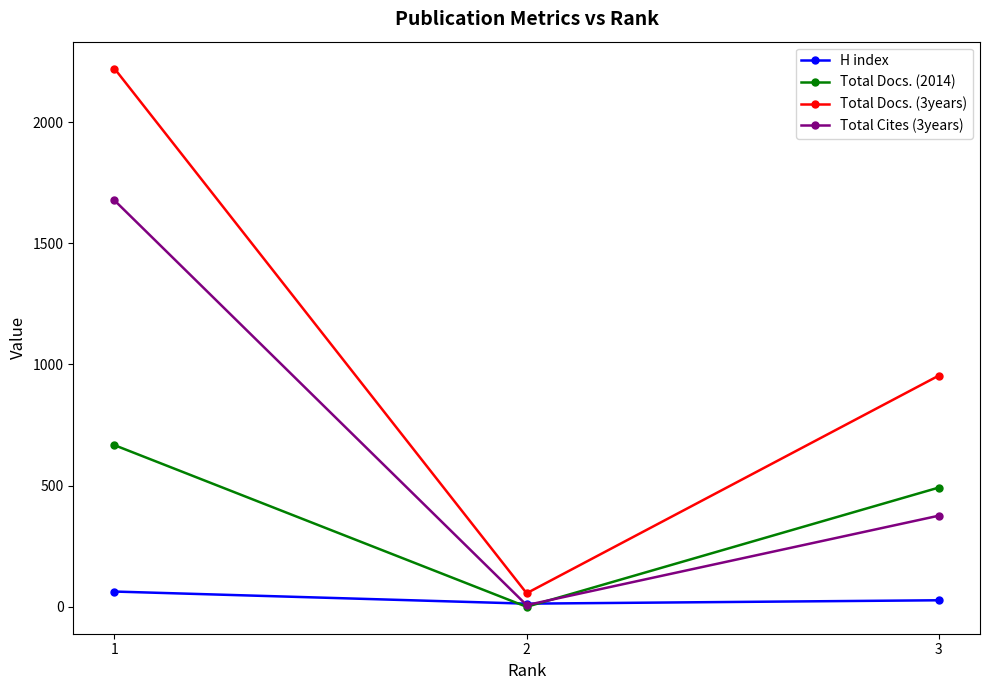

Reading left to right, list all the values displayed in this chart.

H index: 63	13	27
Total Docs. (2014): 667	0	492
Total Docs. (3years): 2221	56	954
Total Cites (3years): 1677	7	376